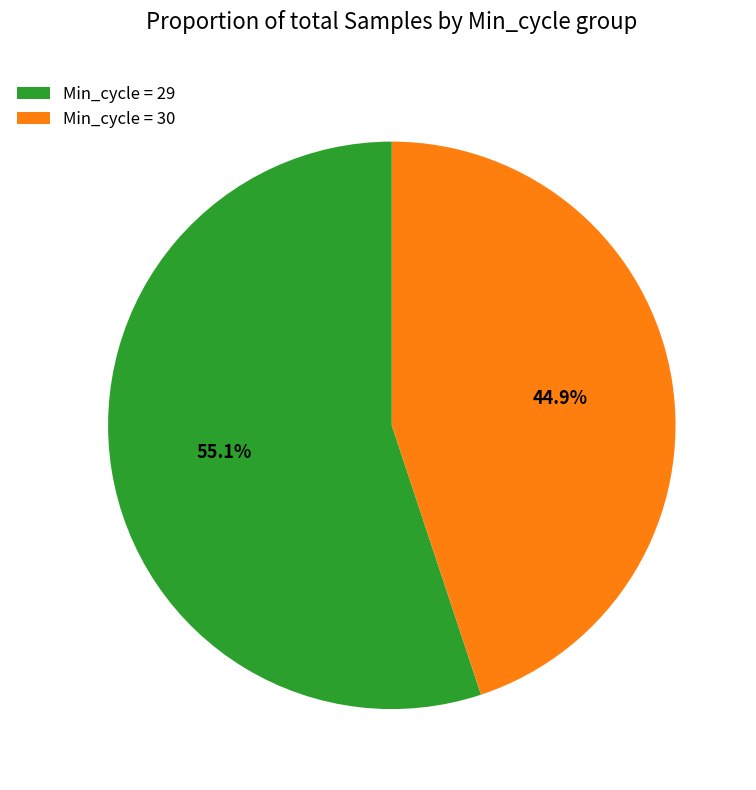

What is the total percentage of Min_cycle = 30 and Min_cycle = 29?

100.0%